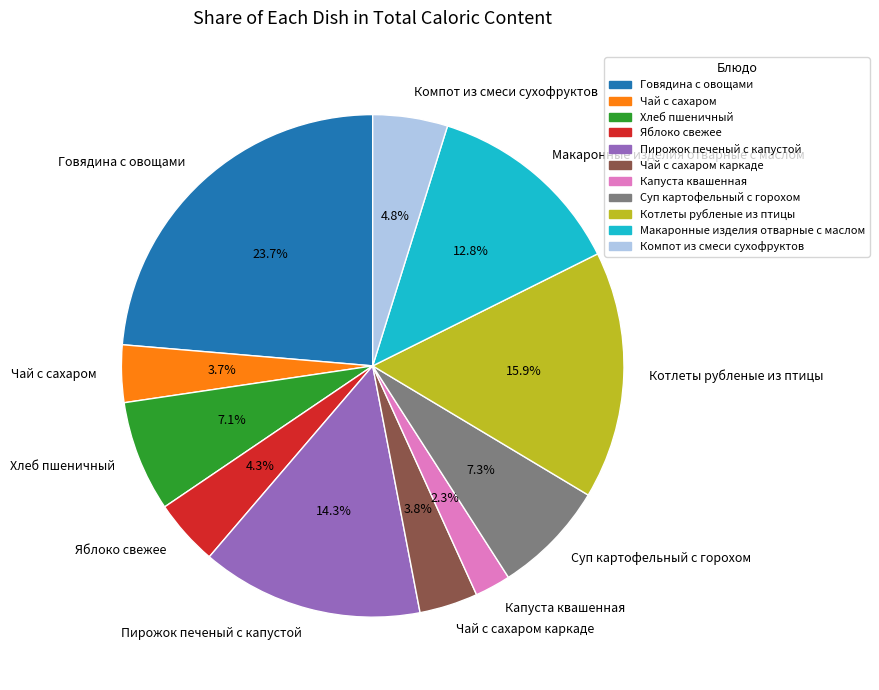

Which slice is the largest?

Говядина с овощами